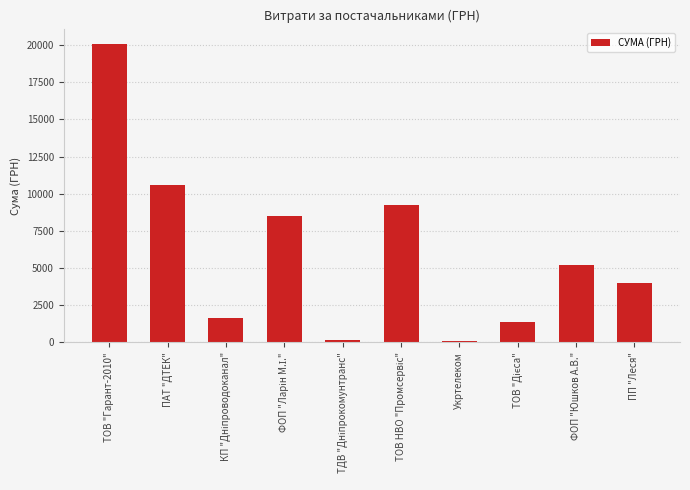

Which has a higher value, ПП "Леся" or Укртелеком?

ПП "Леся"